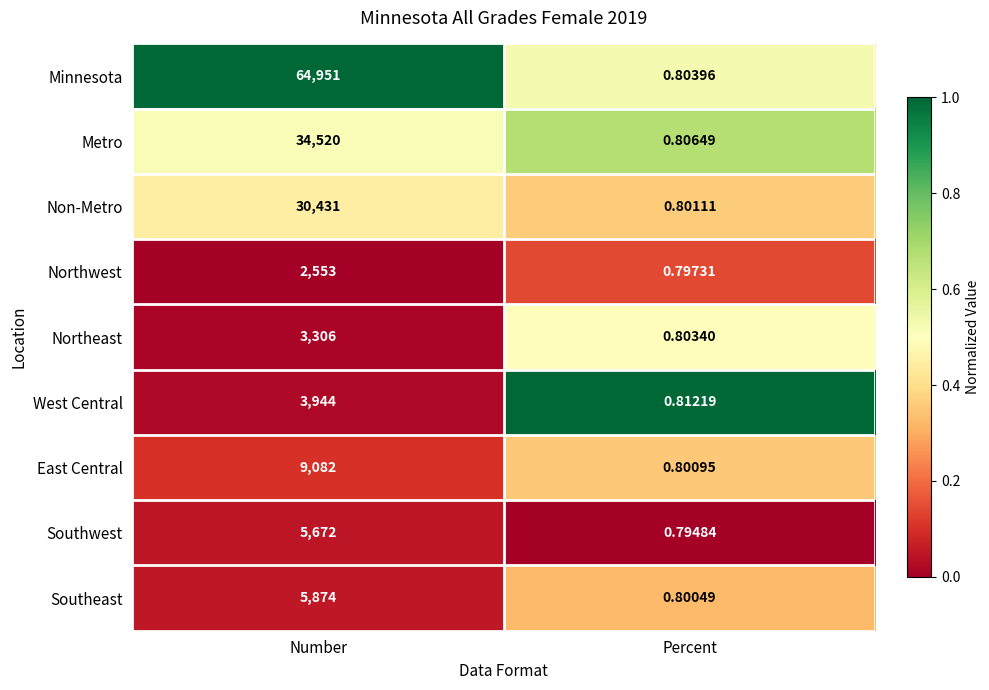

At which label is Northwest closest to 1276?

Percent